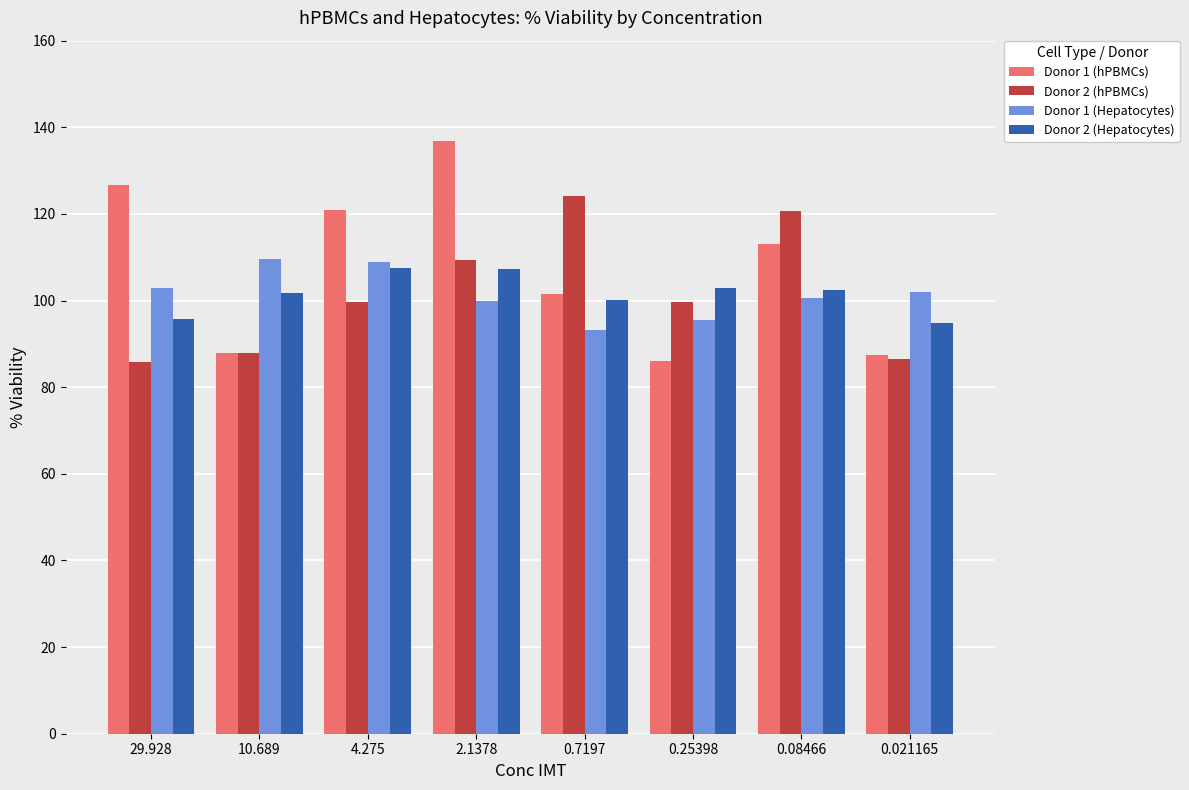

True or false: Donor 1 (hPBMCs) has a value of 178.4 at 0.08466.

False